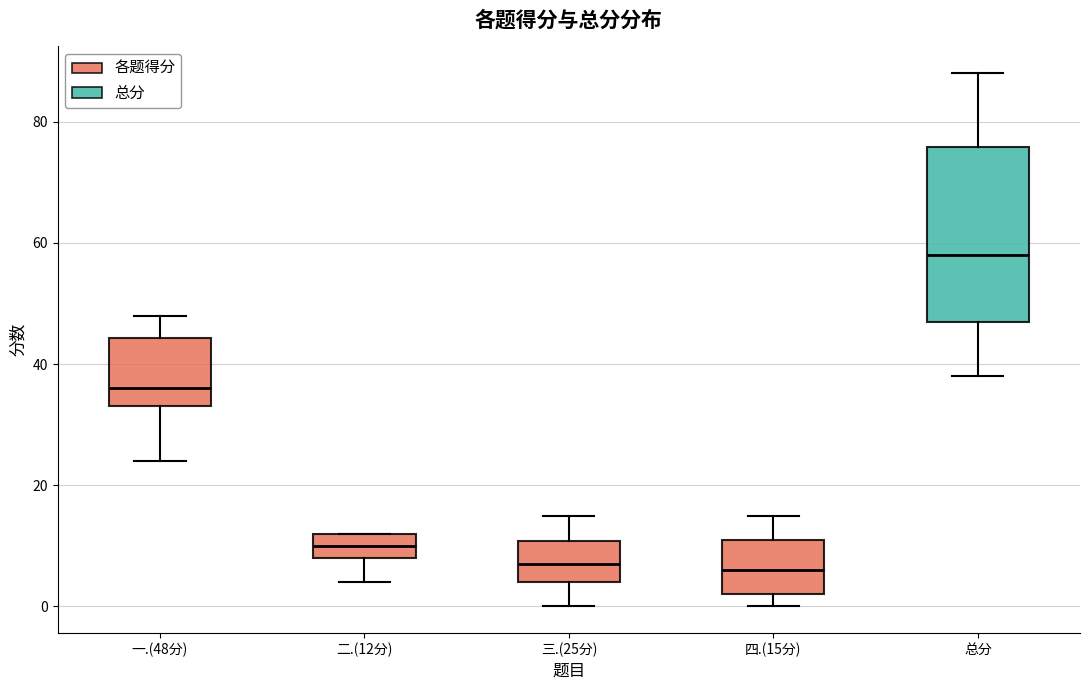

Where is the lower edge of the box for 二.(12分) on the y-axis? The values are not printed on the chart, so give them approximately, as read against the axis.

8